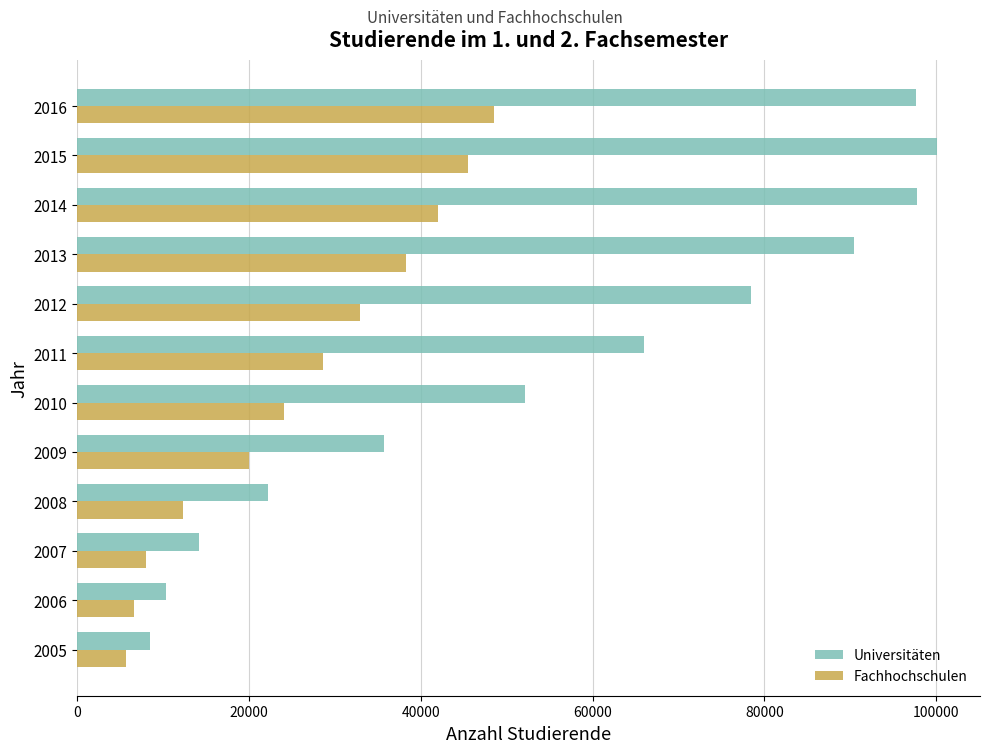

What is the greatest value displayed?

100086